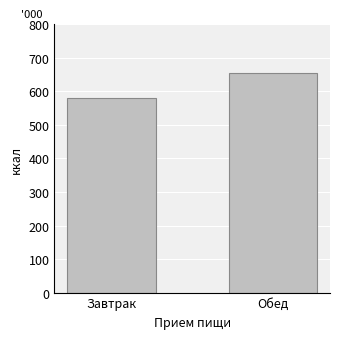

What position from the left is Обед?

2